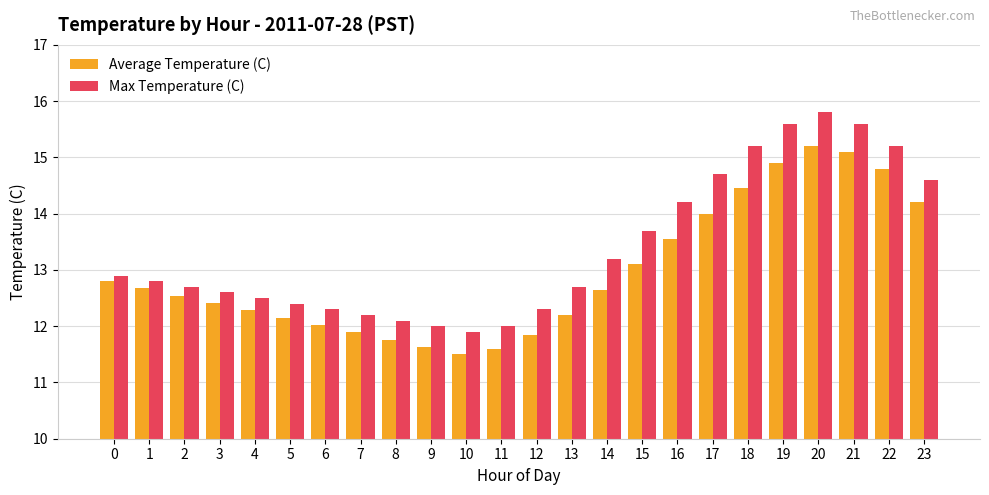

How many groups of bars are there?

24